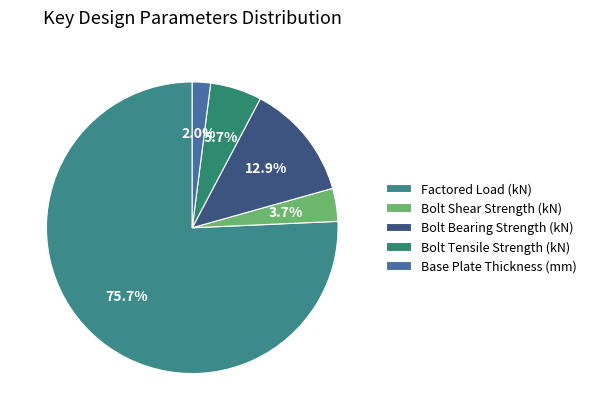

Which slice is the smallest?

Base Plate Thickness (mm)